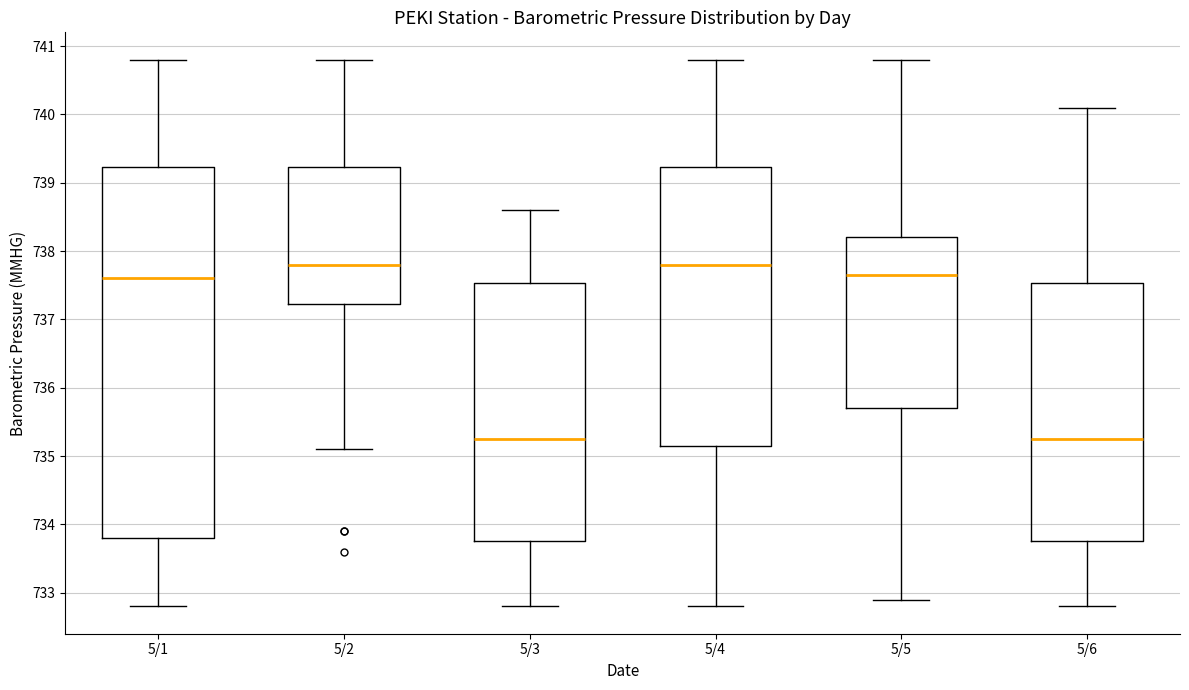

Reading left to right, transcribe this box plot: for each box, give where its median line is, the range the box spans, and where its two whiskers end, as read against the y-axis. The values are not printed on the chart, so give them approximately, as read against the axis.

5/1: median 737.6, box 733.8 to 739.2, whiskers 732.8 to 740.8
5/2: median 737.8, box 737.2 to 739.2, whiskers 735.1 to 740.8
5/3: median 735.3, box 733.8 to 737.5, whiskers 732.8 to 738.6
5/4: median 737.8, box 735.2 to 739.2, whiskers 732.8 to 740.8
5/5: median 737.7, box 735.7 to 738.2, whiskers 732.9 to 740.8
5/6: median 735.3, box 733.8 to 737.5, whiskers 732.8 to 740.1